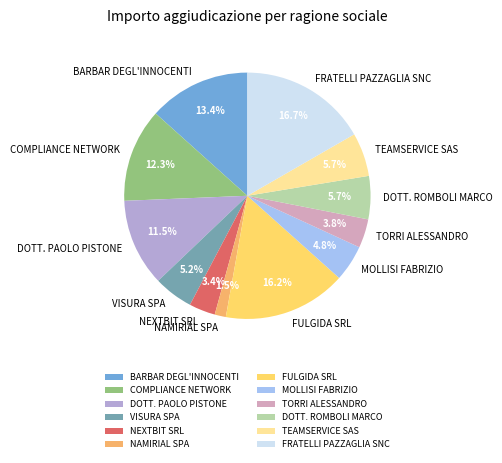

Approximately how many times larger is the value at NAMIRIAL SPA compared to MOLLISI FABRIZIO?

0.3